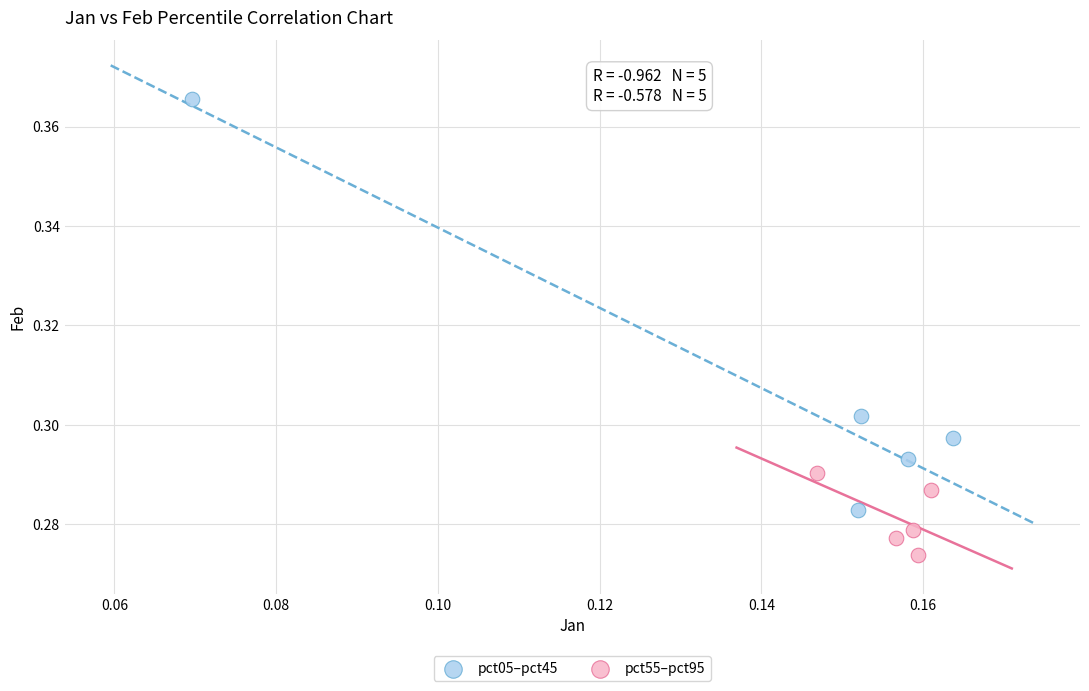

Which series contains the highest Y value?

pct05–pct45